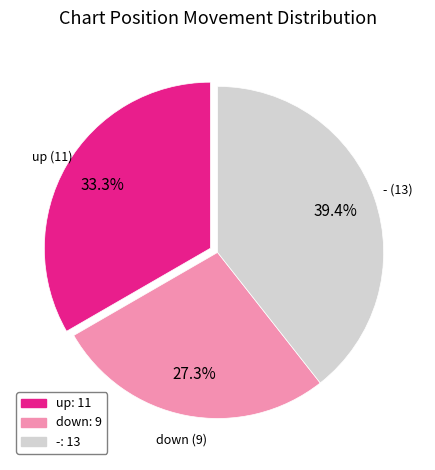

To the nearest percent, what percentage of the pie is up?

33%